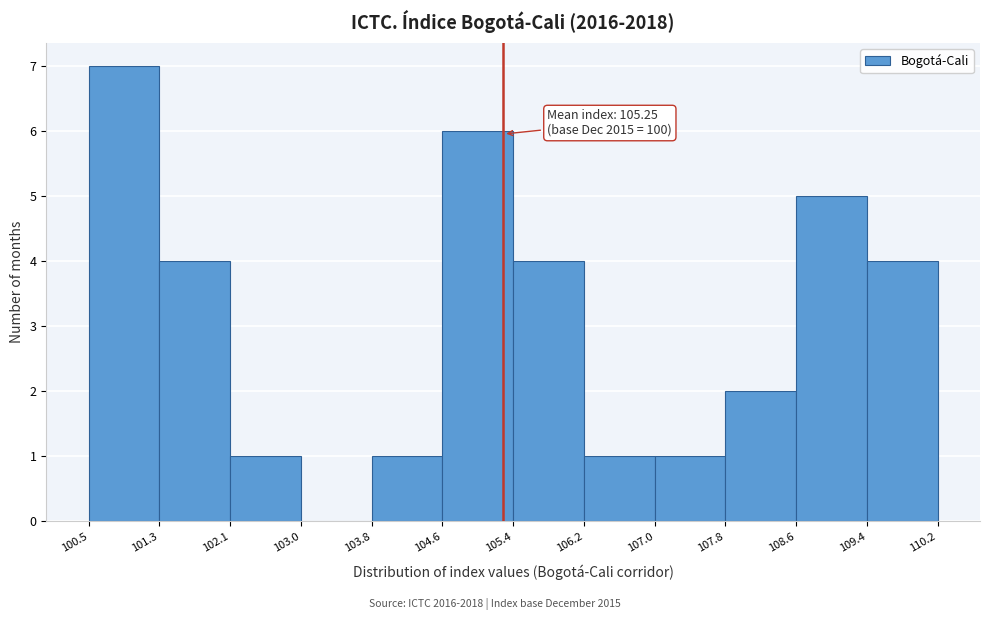

Over which range of the x-axis is the bar tallest?

100.5 to 101.3